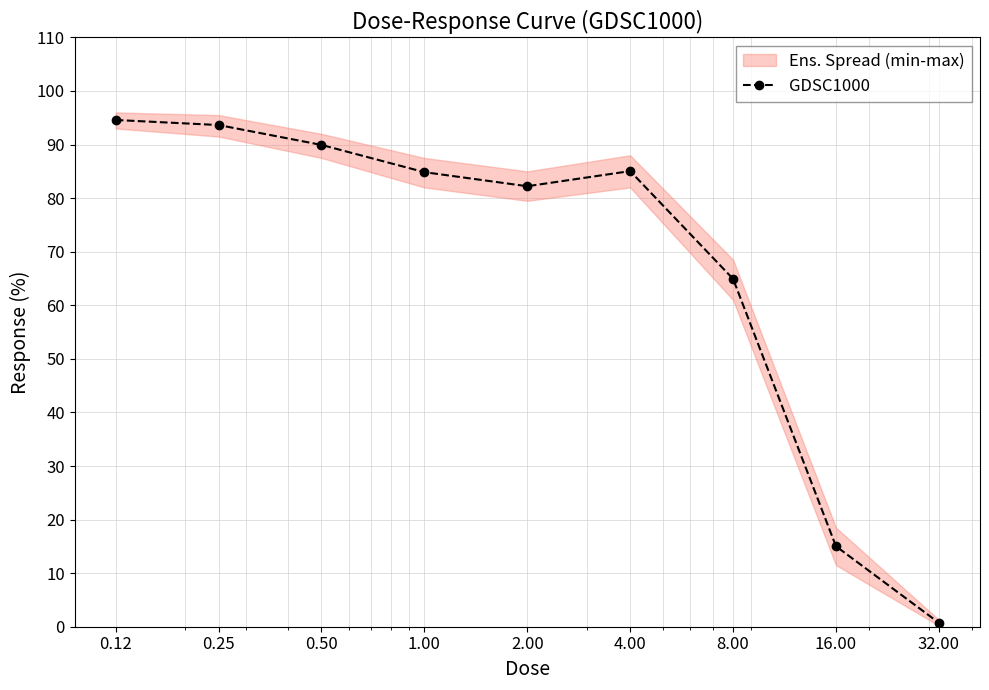

What is the greatest value displayed?

94.6